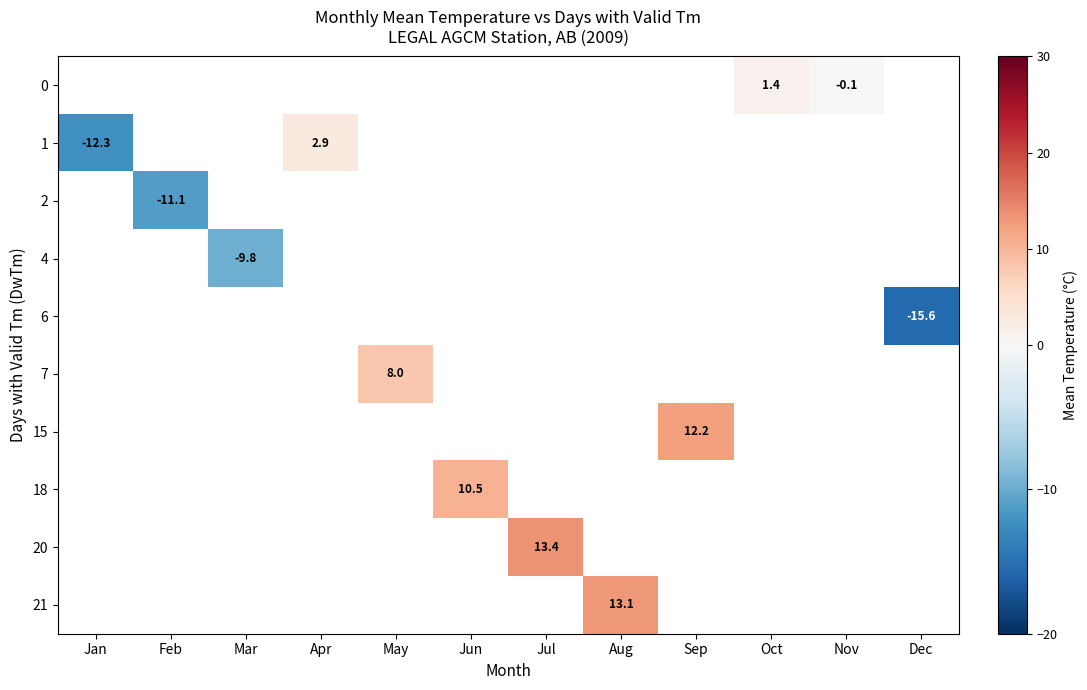

Is the value of 2 at Jul greater than the value of 6 at Dec?

No